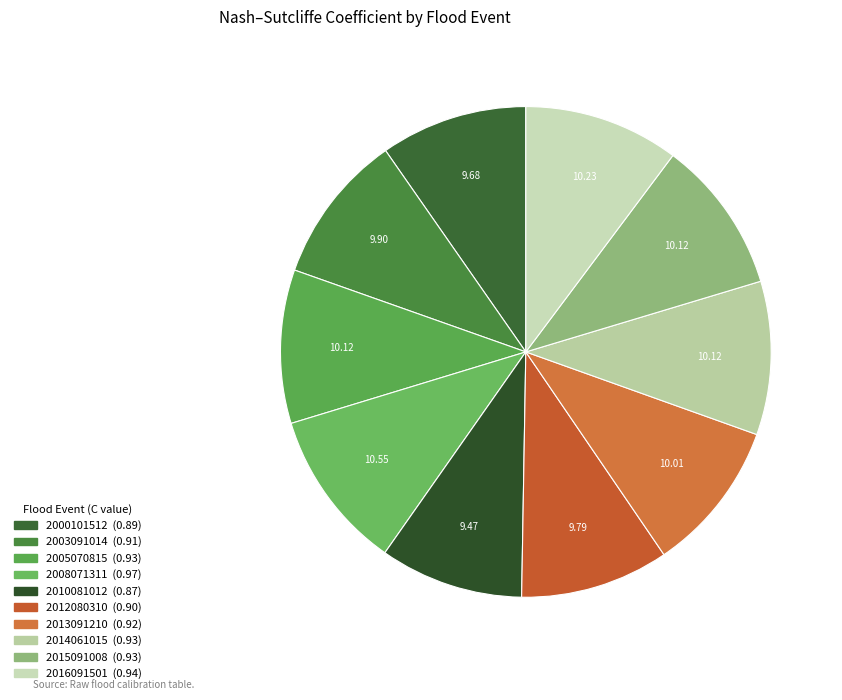

To the nearest percent, what portion does 2003091014 represent?

10%